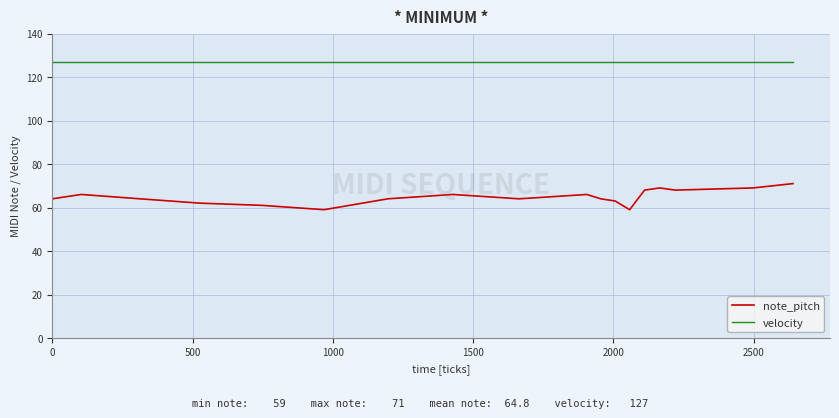

True or false: note_pitch and velocity cross at least once.

False